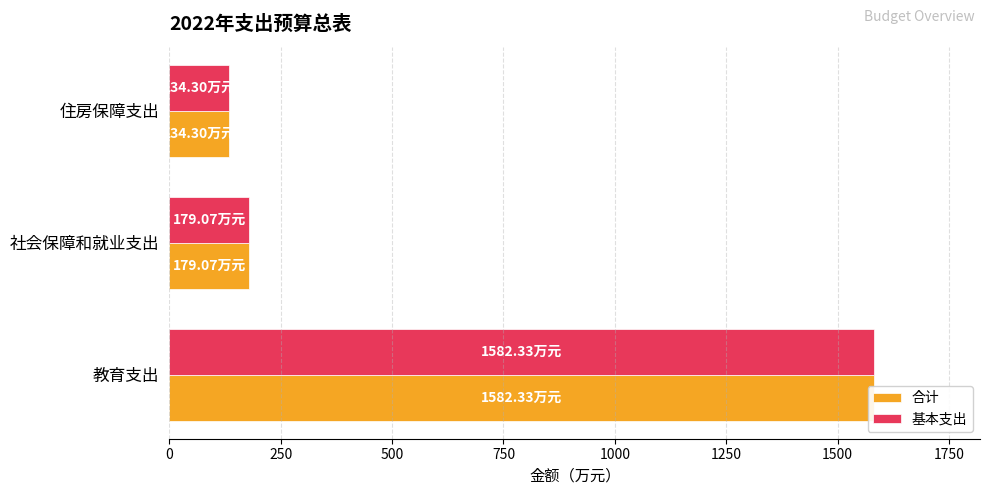

What value does the 合计 series have at 教育支出?

1582.3